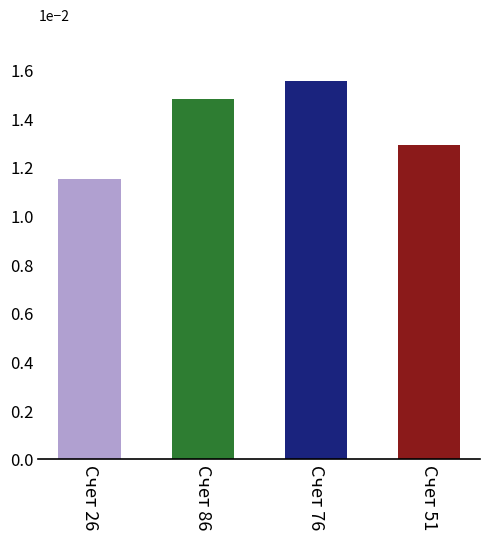

Are the bars horizontal?

No